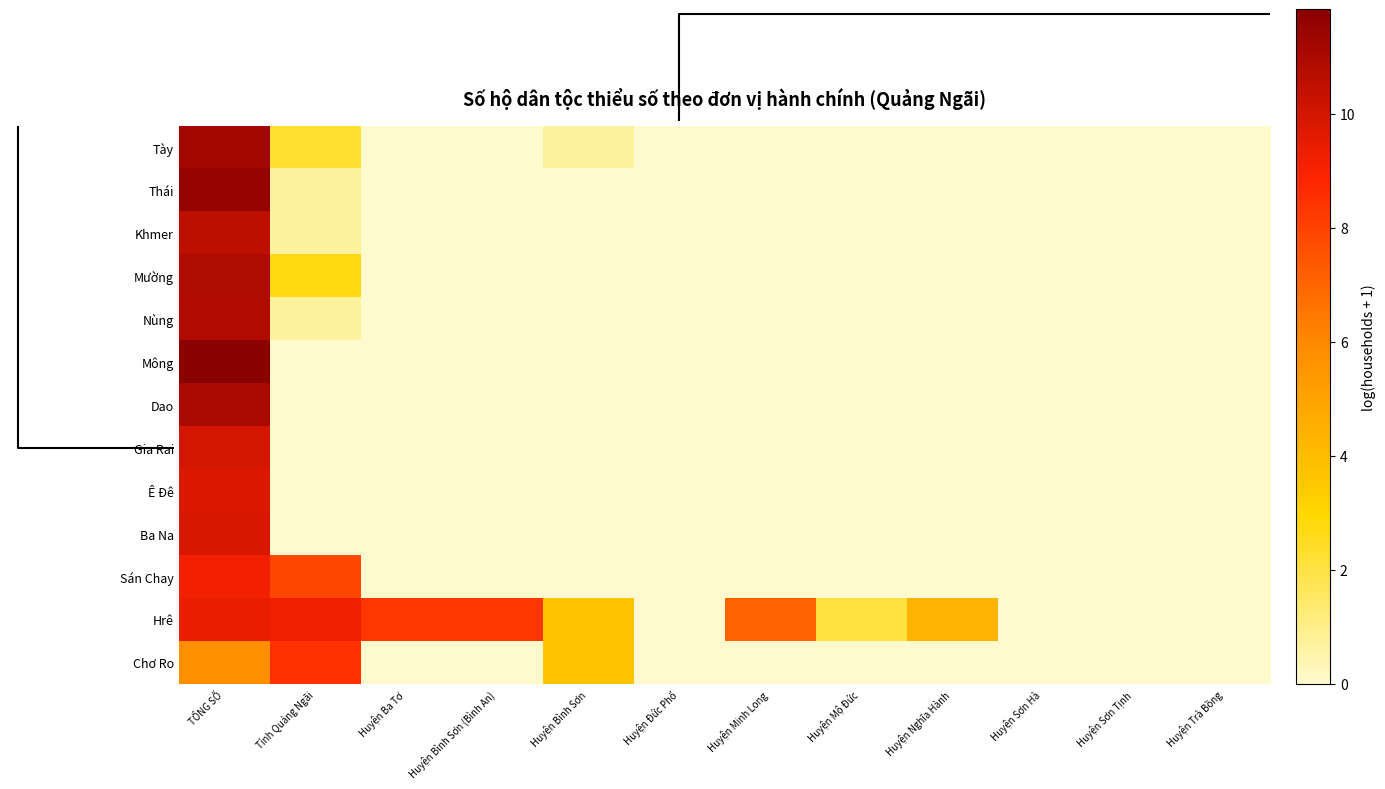

Reading left to right, list all the values displayed in this chart.

Tày: TỔNG SỐ=11.2	Tỉnh Quảng Ngãi=2.3	Huyện Ba Tơ=0.0	Huyện Bình Sơn (Bình An)=0.0	Huyện Bình Sơn=0.7	Huyện Đức Phổ=0.0	Huyện Minh Long=0.0	Huyện Mộ Đức=0.0	Huyện Nghĩa Hành=0.0	Huyện Sơn Hà=0.0	Huyện Sơn Tịnh=0.0	Huyện Trà Bồng=0.0
Thái: TỔNG SỐ=11.5	Tỉnh Quảng Ngãi=0.7	Huyện Ba Tơ=0.0	Huyện Bình Sơn (Bình An)=0.0	Huyện Bình Sơn=0.0	Huyện Đức Phổ=0.0	Huyện Minh Long=0.0	Huyện Mộ Đức=0.0	Huyện Nghĩa Hành=0.0	Huyện Sơn Hà=0.0	Huyện Sơn Tịnh=0.0	Huyện Trà Bồng=0.0
Khmer: TỔNG SỐ=10.6	Tỉnh Quảng Ngãi=0.7	Huyện Ba Tơ=0.0	Huyện Bình Sơn (Bình An)=0.0	Huyện Bình Sơn=0.0	Huyện Đức Phổ=0.0	Huyện Minh Long=0.0	Huyện Mộ Đức=0.0	Huyện Nghĩa Hành=0.0	Huyện Sơn Hà=0.0	Huyện Sơn Tịnh=0.0	Huyện Trà Bồng=0.0
Mường: TỔNG SỐ=10.9	Tỉnh Quảng Ngãi=2.7	Huyện Ba Tơ=0.0	Huyện Bình Sơn (Bình An)=0.0	Huyện Bình Sơn=0.0	Huyện Đức Phổ=0.0	Huyện Minh Long=0.0	Huyện Mộ Đức=0.0	Huyện Nghĩa Hành=0.0	Huyện Sơn Hà=0.0	Huyện Sơn Tịnh=0.0	Huyện Trà Bồng=0.0
Nùng: TỔNG SỐ=10.9	Tỉnh Quảng Ngãi=0.7	Huyện Ba Tơ=0.0	Huyện Bình Sơn (Bình An)=0.0	Huyện Bình Sơn=0.0	Huyện Đức Phổ=0.0	Huyện Minh Long=0.0	Huyện Mộ Đức=0.0	Huyện Nghĩa Hành=0.0	Huyện Sơn Hà=0.0	Huyện Sơn Tịnh=0.0	Huyện Trà Bồng=0.0
Mông: TỔNG SỐ=11.8	Tỉnh Quảng Ngãi=0.0	Huyện Ba Tơ=0.0	Huyện Bình Sơn (Bình An)=0.0	Huyện Bình Sơn=0.0	Huyện Đức Phổ=0.0	Huyện Minh Long=0.0	Huyện Mộ Đức=0.0	Huyện Nghĩa Hành=0.0	Huyện Sơn Hà=0.0	Huyện Sơn Tịnh=0.0	Huyện Trà Bồng=0.0
Dao: TỔNG SỐ=11.1	Tỉnh Quảng Ngãi=0.0	Huyện Ba Tơ=0.0	Huyện Bình Sơn (Bình An)=0.0	Huyện Bình Sơn=0.0	Huyện Đức Phổ=0.0	Huyện Minh Long=0.0	Huyện Mộ Đức=0.0	Huyện Nghĩa Hành=0.0	Huyện Sơn Hà=0.0	Huyện Sơn Tịnh=0.0	Huyện Trà Bồng=0.0
Gia Rai: TỔNG SỐ=10.0	Tỉnh Quảng Ngãi=0.0	Huyện Ba Tơ=0.0	Huyện Bình Sơn (Bình An)=0.0	Huyện Bình Sơn=0.0	Huyện Đức Phổ=0.0	Huyện Minh Long=0.0	Huyện Mộ Đức=0.0	Huyện Nghĩa Hành=0.0	Huyện Sơn Hà=0.0	Huyện Sơn Tịnh=0.0	Huyện Trà Bồng=0.0
Ê Đê: TỔNG SỐ=9.8	Tỉnh Quảng Ngãi=0.0	Huyện Ba Tơ=0.0	Huyện Bình Sơn (Bình An)=0.0	Huyện Bình Sơn=0.0	Huyện Đức Phổ=0.0	Huyện Minh Long=0.0	Huyện Mộ Đức=0.0	Huyện Nghĩa Hành=0.0	Huyện Sơn Hà=0.0	Huyện Sơn Tịnh=0.0	Huyện Trà Bồng=0.0
Ba Na: TỔNG SỐ=9.9	Tỉnh Quảng Ngãi=0.0	Huyện Ba Tơ=0.0	Huyện Bình Sơn (Bình An)=0.0	Huyện Bình Sơn=0.0	Huyện Đức Phổ=0.0	Huyện Minh Long=0.0	Huyện Mộ Đức=0.0	Huyện Nghĩa Hành=0.0	Huyện Sơn Hà=0.0	Huyện Sơn Tịnh=0.0	Huyện Trà Bồng=0.0
Sán Chay: TỔNG SỐ=9.2	Tỉnh Quảng Ngãi=7.9	Huyện Ba Tơ=0.0	Huyện Bình Sơn (Bình An)=0.0	Huyện Bình Sơn=0.0	Huyện Đức Phổ=0.0	Huyện Minh Long=0.0	Huyện Mộ Đức=0.0	Huyện Nghĩa Hành=0.0	Huyện Sơn Hà=0.0	Huyện Sơn Tịnh=0.0	Huyện Trà Bồng=0.0
Hrê: TỔNG SỐ=9.4	Tỉnh Quảng Ngãi=9.2	Huyện Ba Tơ=8.4	Huyện Bình Sơn (Bình An)=8.4	Huyện Bình Sơn=3.7	Huyện Đức Phổ=0.0	Huyện Minh Long=7.1	Huyện Mộ Đức=2.1	Huyện Nghĩa Hành=4.4	Huyện Sơn Hà=0.0	Huyện Sơn Tịnh=0.0	Huyện Trà Bồng=0.0
Chơ Ro: TỔNG SỐ=5.8	Tỉnh Quảng Ngãi=8.5	Huyện Ba Tơ=0.0	Huyện Bình Sơn (Bình An)=0.0	Huyện Bình Sơn=3.7	Huyện Đức Phổ=0.0	Huyện Minh Long=0.0	Huyện Mộ Đức=0.0	Huyện Nghĩa Hành=0.0	Huyện Sơn Hà=0.0	Huyện Sơn Tịnh=0.0	Huyện Trà Bồng=0.0